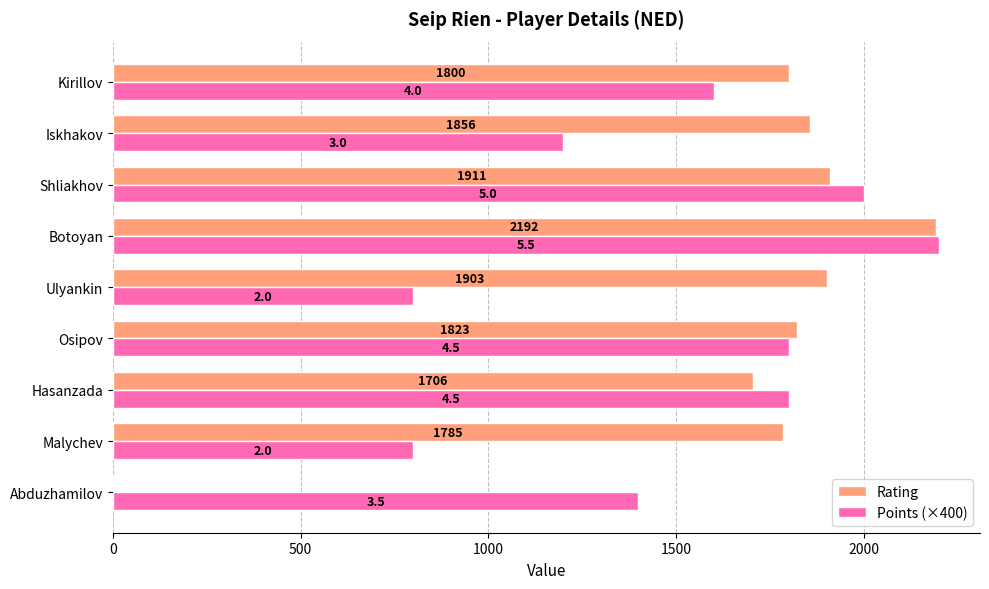

Reading left to right, list all the values displayed in this chart.

Rating: 0	1785	1706	1823	1903	2192	1911	1856	1800
Points (×400): 1400	800	1800	1800	800	2200	2000	1200	1600